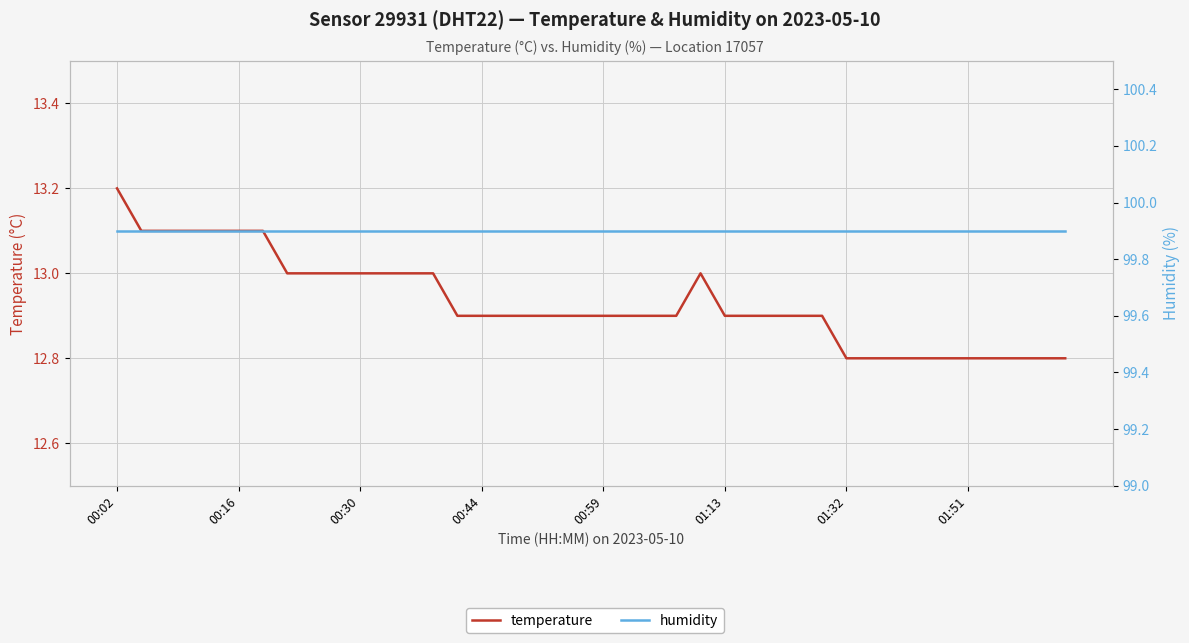

Which label corresponds to the largest value in the chart?

00:02